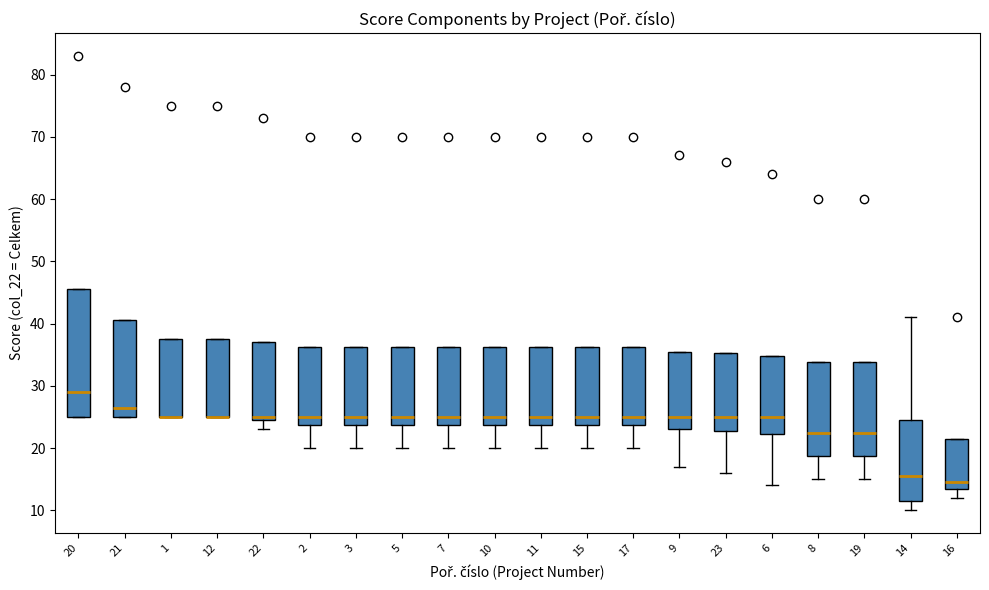

Reading left to right, read every box against the y-axis: the position of its median line, the range the box covers, and the ends of its whiskers. The values are not printed on the chart, so give them approximately, as read against the axis.

20: median 29, box 25 to 46, whiskers 25 to 46
21: median 27, box 25 to 41, whiskers 25 to 41
1: median 25 (drawn on the box's lower edge), box 25 to 38, whiskers 25 to 38
12: median 25 (drawn on the box's lower edge), box 25 to 38, whiskers 25 to 38
22: median 25 (just above the box's lower edge), box 25 to 37, whiskers 23 to 37
2: median 25, box 24 to 36, whiskers 20 to 36
3: median 25, box 24 to 36, whiskers 20 to 36
5: median 25, box 24 to 36, whiskers 20 to 36
7: median 25, box 24 to 36, whiskers 20 to 36
10: median 25, box 24 to 36, whiskers 20 to 36
11: median 25, box 24 to 36, whiskers 20 to 36
15: median 25, box 24 to 36, whiskers 20 to 36
17: median 25, box 24 to 36, whiskers 20 to 36
9: median 25, box 23 to 36, whiskers 17 to 36
23: median 25, box 23 to 35, whiskers 16 to 35
6: median 25, box 22 to 35, whiskers 14 to 35
8: median 23, box 19 to 34, whiskers 15 to 34
19: median 23, box 19 to 34, whiskers 15 to 34
14: median 16, box 12 to 25, whiskers 10 to 41
16: median 15, box 14 to 22, whiskers 12 to 22